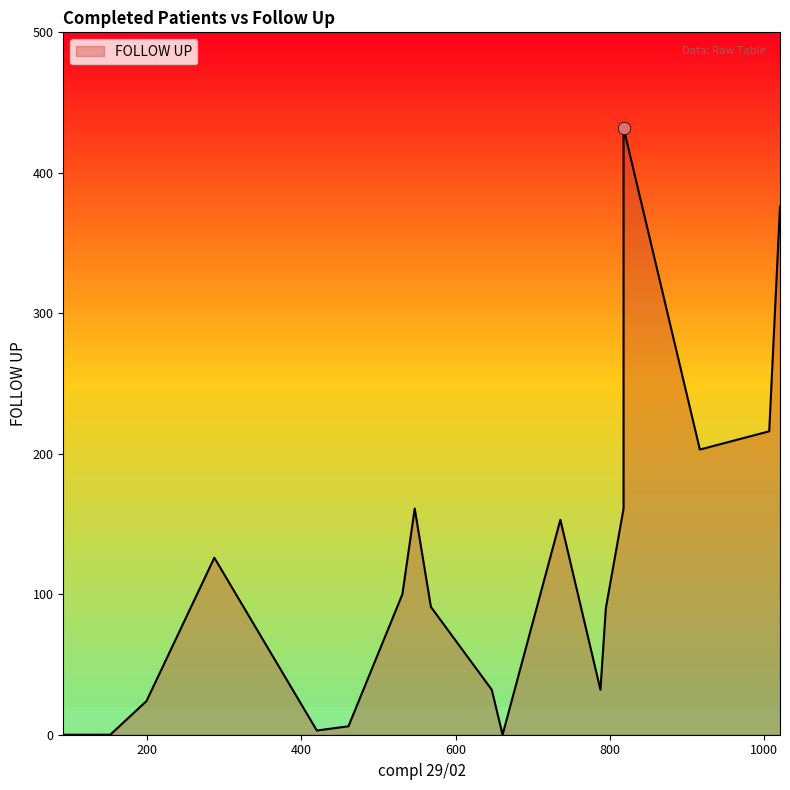

Which has a higher value, 568 or 818?

818